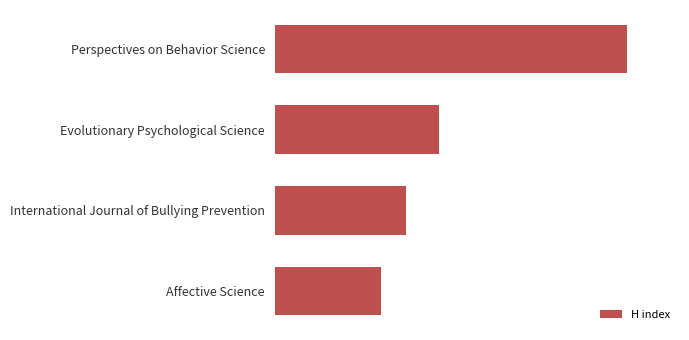

Does the chart contain any negative values?

No